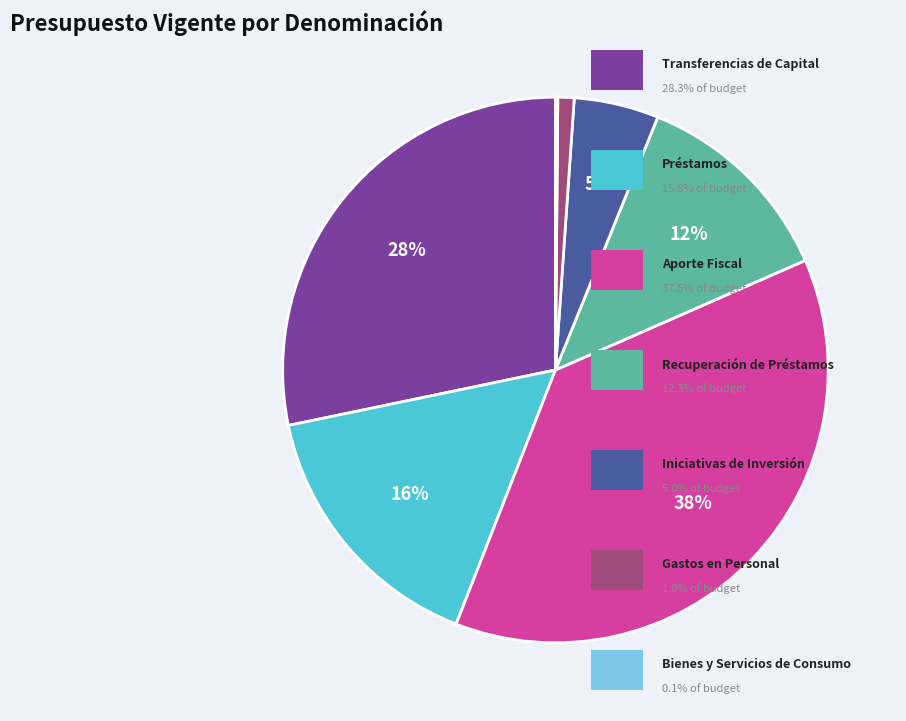

Does any single category account for the majority?

No